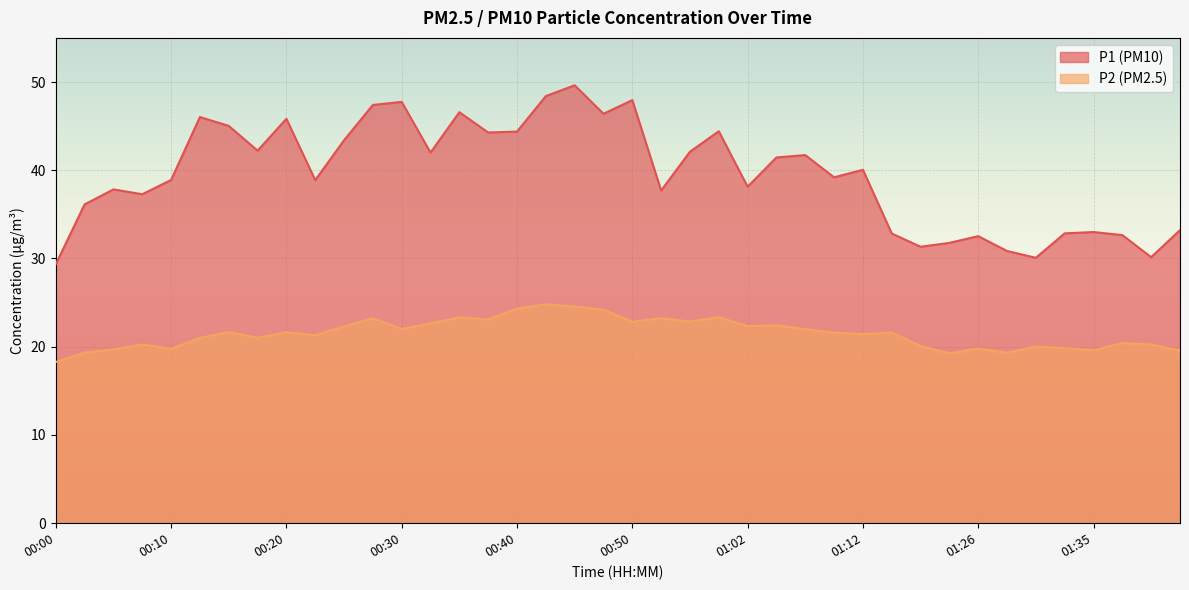

Which category has the highest value across all series?

00:44